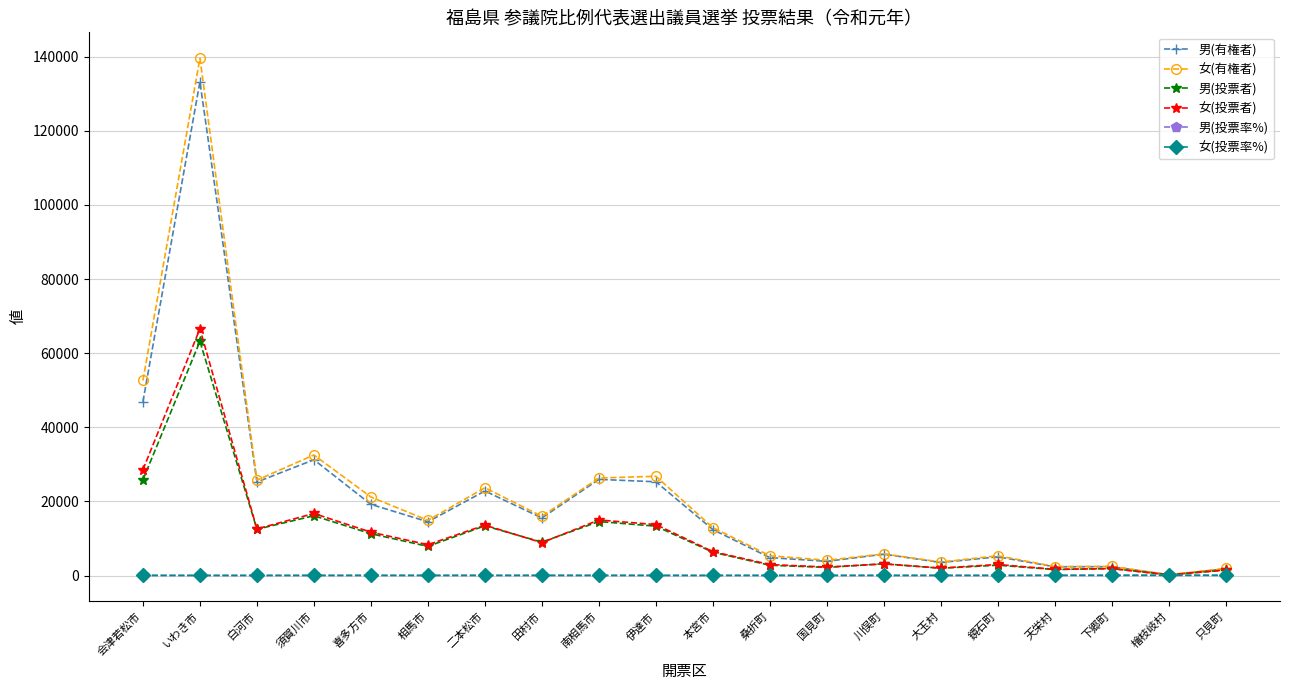

What is the greatest value displayed?

139566.0